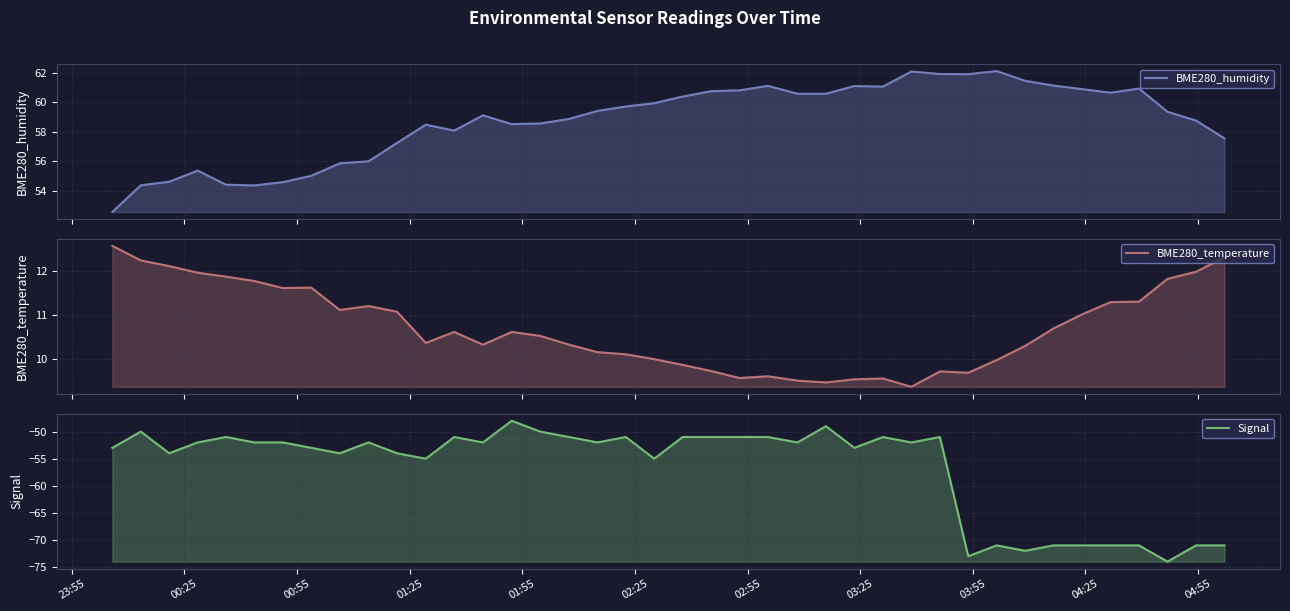

True or false: BME280_temperature and Signal intersect in this chart.

False